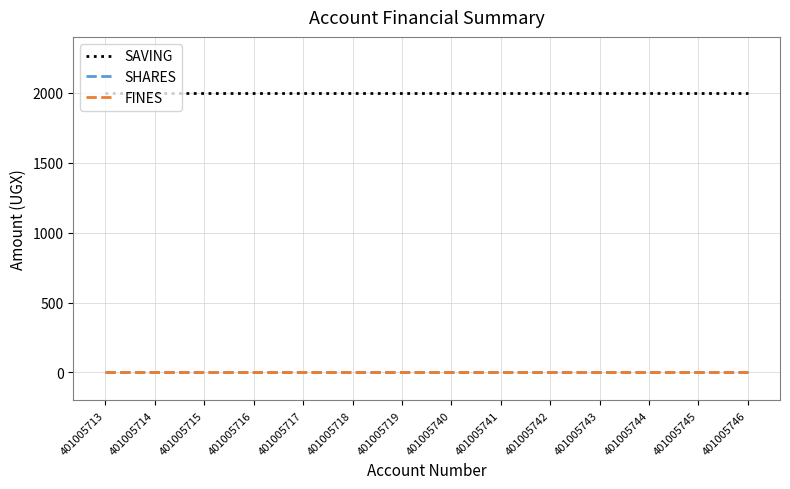

At which category does the chart reach its peak across all series?

401005713